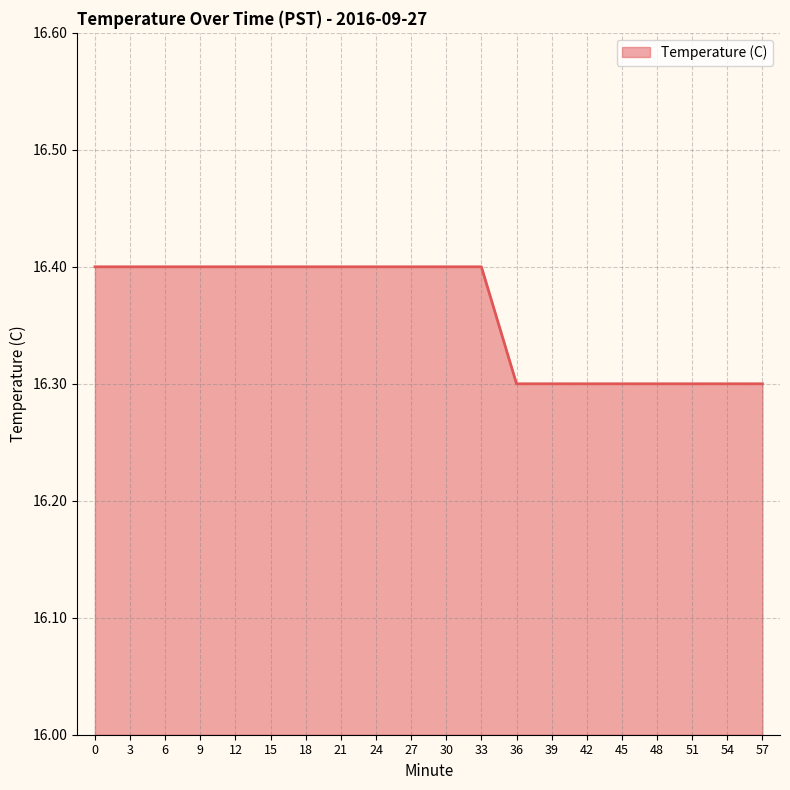

What is the difference between the values at 12 and 36?

0.1